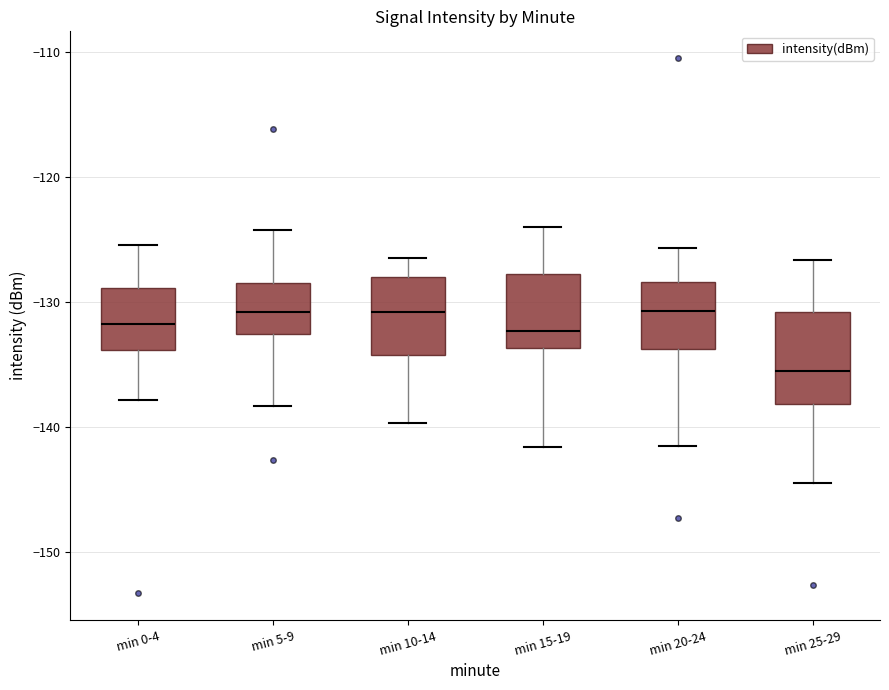

Reading left to right, transcribe this box plot: for each box, give where its median line is, the range the box spans, and where its two whiskers end, as read against the y-axis. The values are not printed on the chart, so give them approximately, as read against the axis.

min 0-4: median -132, box -134 to -129, whiskers -138 to -125
min 5-9: median -131, box -133 to -128, whiskers -138 to -124
min 10-14: median -131, box -134 to -128, whiskers -140 to -126
min 15-19: median -132, box -134 to -128, whiskers -142 to -124
min 20-24: median -131, box -134 to -128, whiskers -142 to -126
min 25-29: median -136, box -138 to -131, whiskers -144 to -127